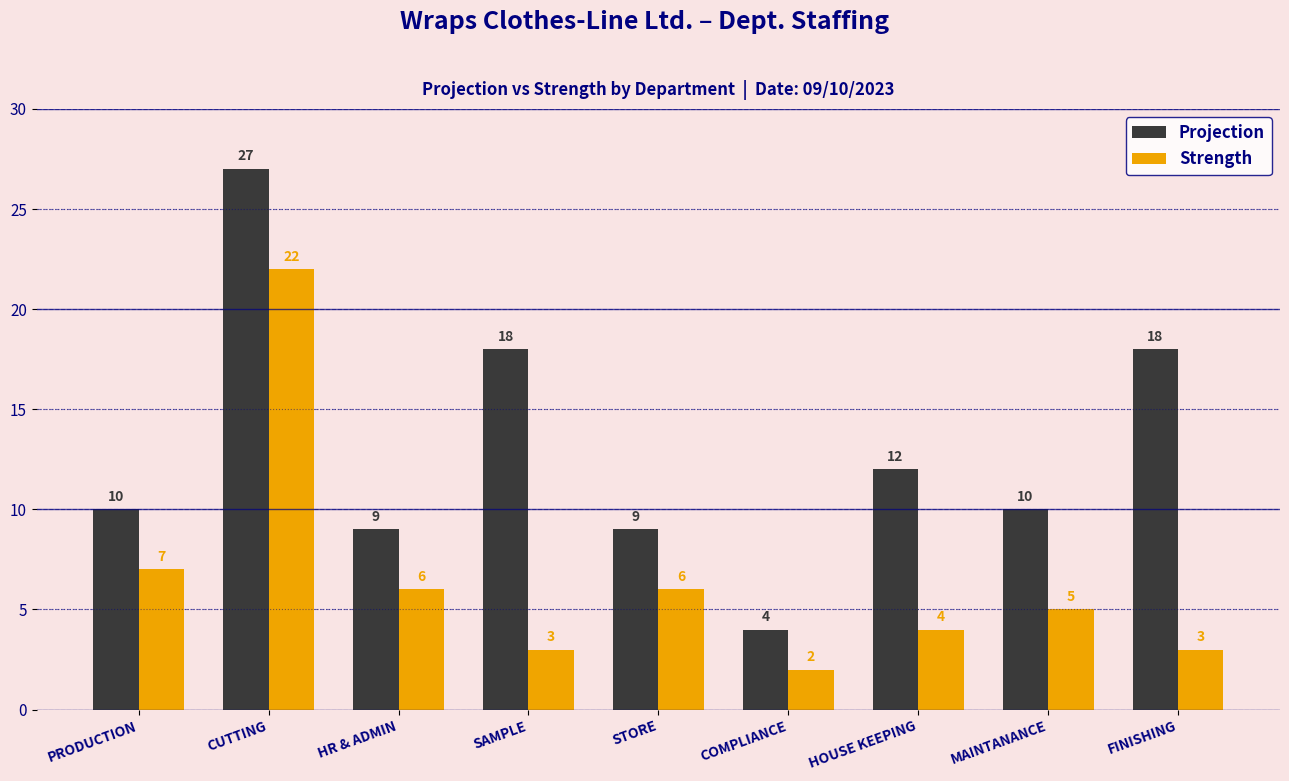

Reading left to right, list all the values displayed in this chart.

Projection: PRODUCTION=10	CUTTING=27	HR & ADMIN=9	SAMPLE=18	STORE=9	COMPLIANCE=4	HOUSE KEEPING=12	MAINTANANCE=10	FINISHING=18
Strength: PRODUCTION=7	CUTTING=22	HR & ADMIN=6	SAMPLE=3	STORE=6	COMPLIANCE=2	HOUSE KEEPING=4	MAINTANANCE=5	FINISHING=3